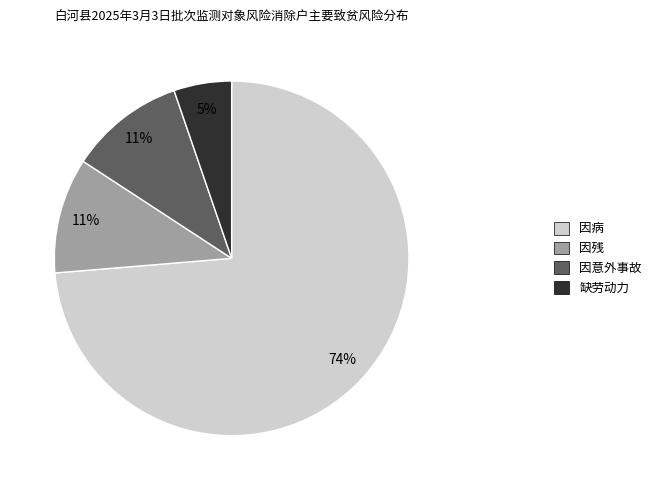

Which category has the biggest portion of the pie?

因病